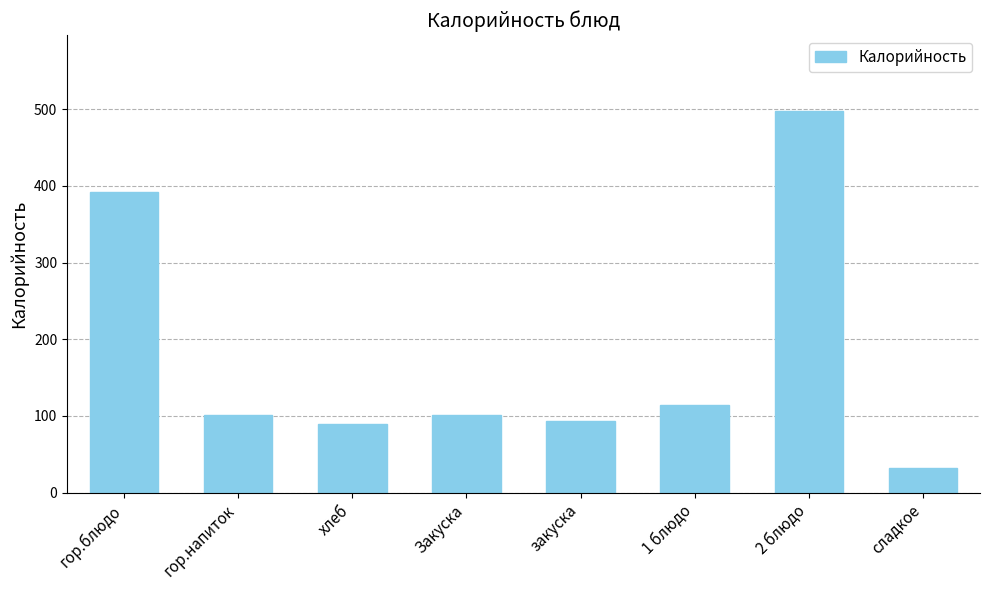

What is the change in value from хлеб to 1 блюдо?

+25